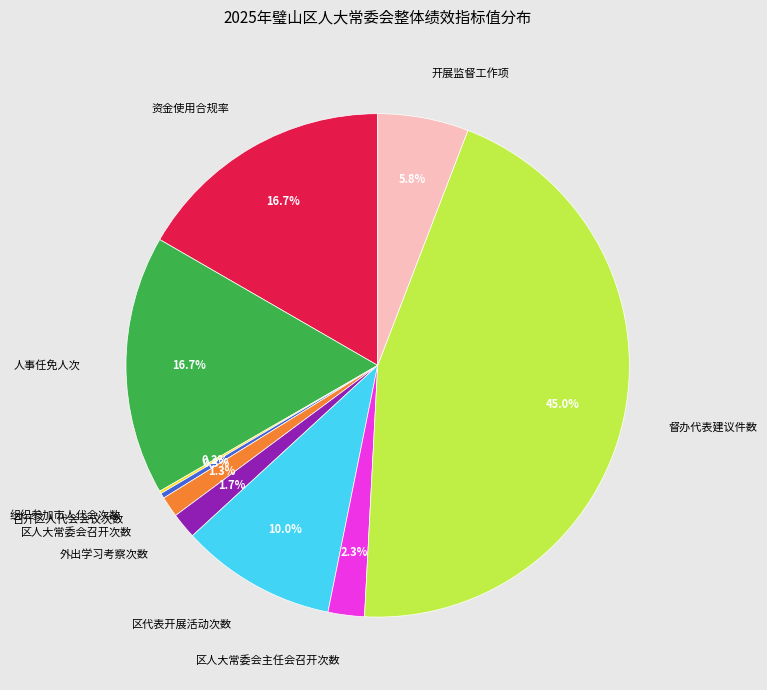

Is there a majority slice in this chart?

No